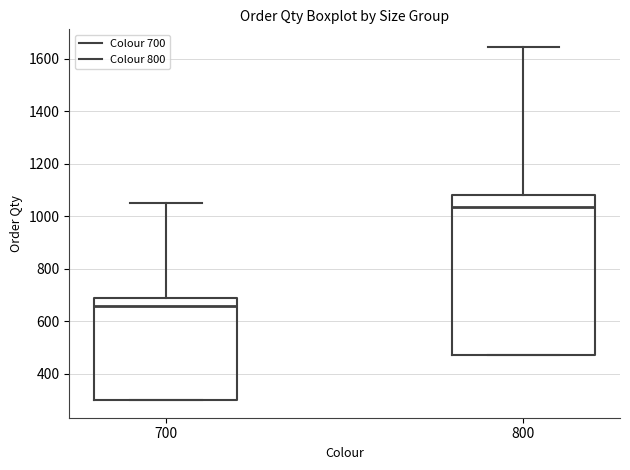

Where does the upper whisker of the box at x = 700 end on the y-axis? The values are not printed on the chart, so give them approximately, as read against the axis.

1060